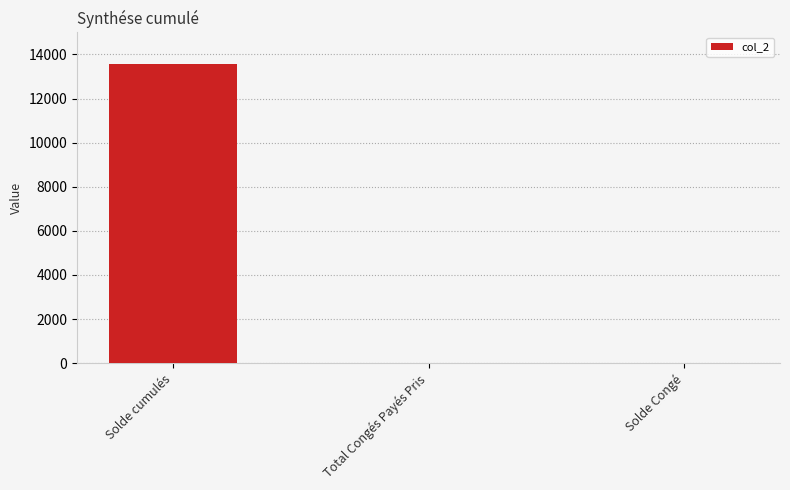

At which label is the value closest to 6797?

Solde Congé